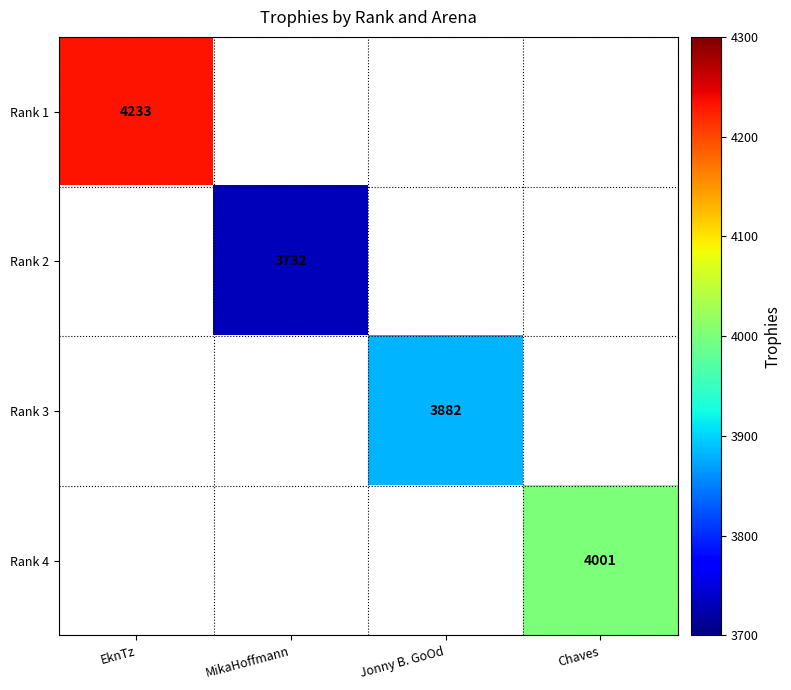

The value of Rank 3 at Jonny B. GoOd is 2058. True or false?

False